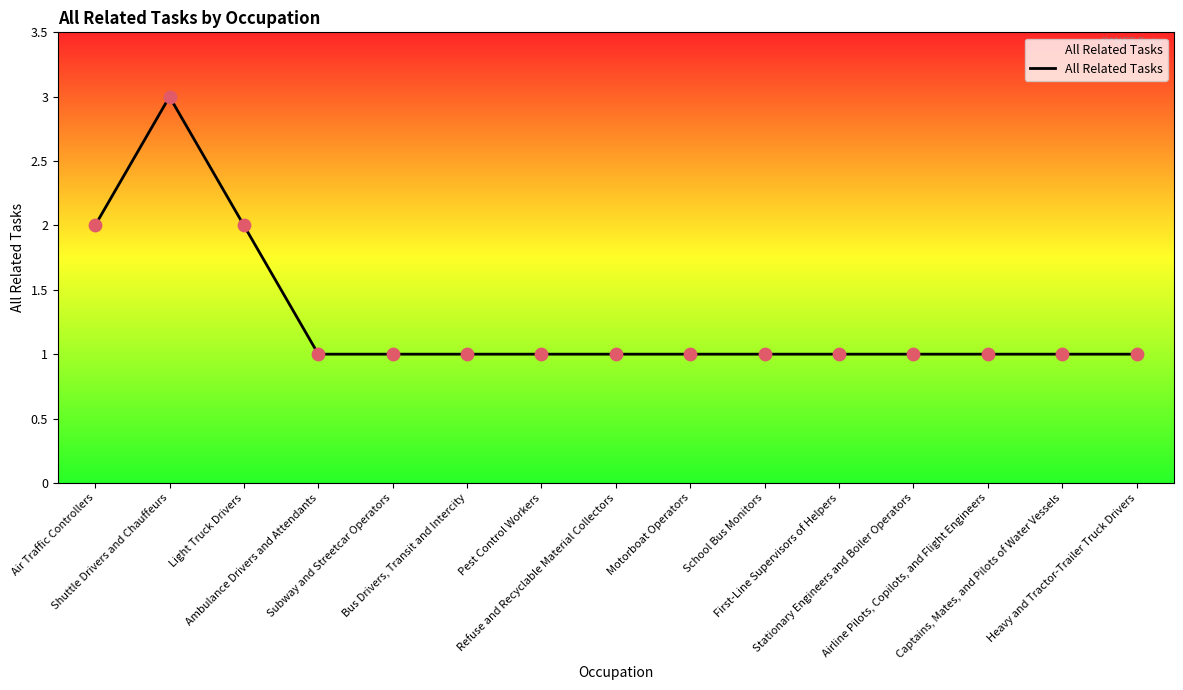

What is the ratio of the value at Heavy and Tractor-Trailer Truck Drivers to the value at Shuttle Drivers and Chauffeurs?

0.3